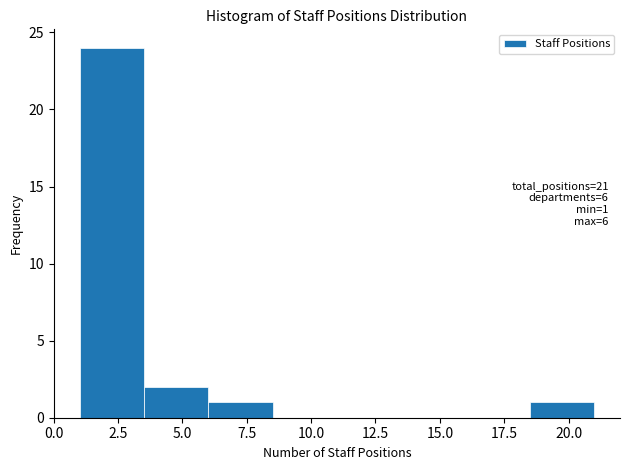

Which range on the x-axis has the tallest bar?

1.0 to 3.5